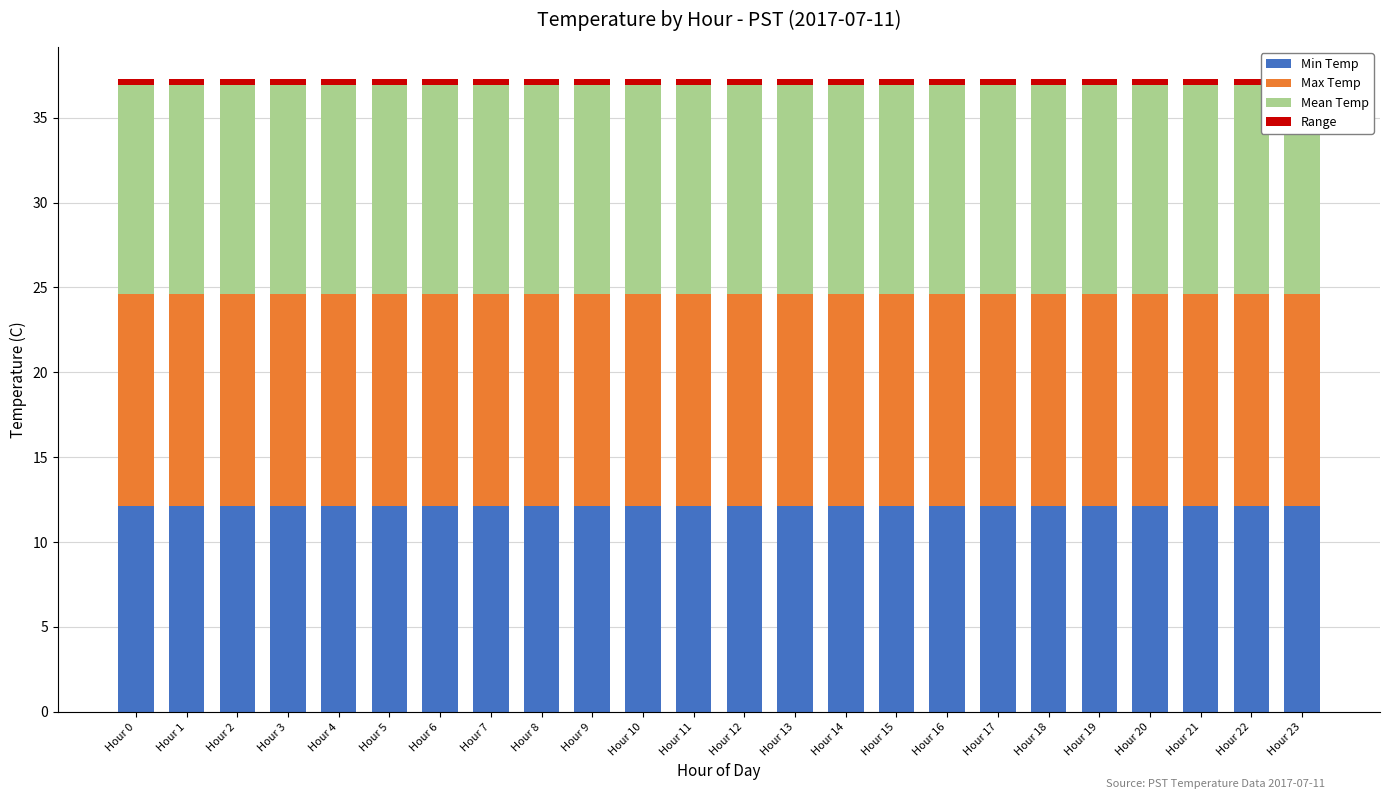

Rank the categories by Range value from lowest to highest.

Hour 0, Hour 1, Hour 2, Hour 3, Hour 4, Hour 5, Hour 6, Hour 7, Hour 8, Hour 9, Hour 10, Hour 11, Hour 12, Hour 13, Hour 14, Hour 15, Hour 16, Hour 17, Hour 18, Hour 19, Hour 20, Hour 21, Hour 22, Hour 23